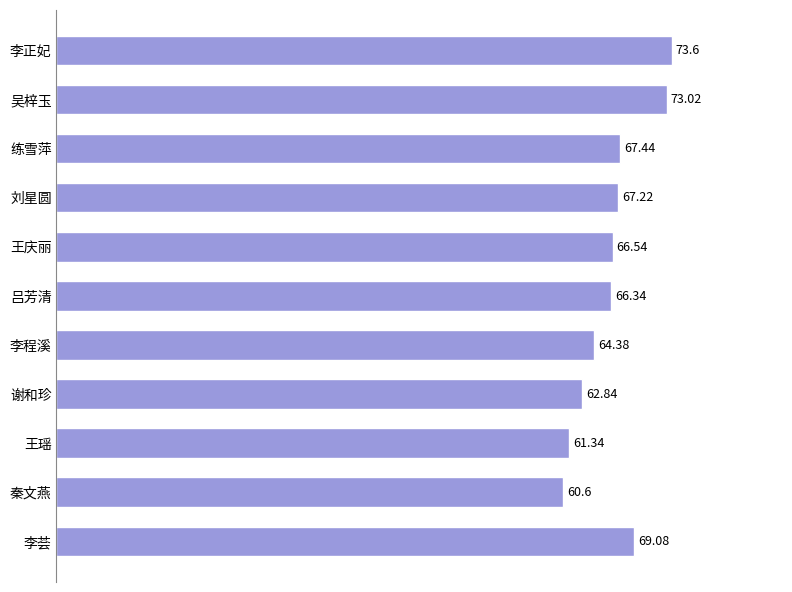

List the labels in order of value, smallest first.

秦文燕, 王瑶, 谢和珍, 李程溪, 吕芳清, 王庆丽, 刘星圆, 练雪萍, 李荟, 吴梓玉, 李正妃